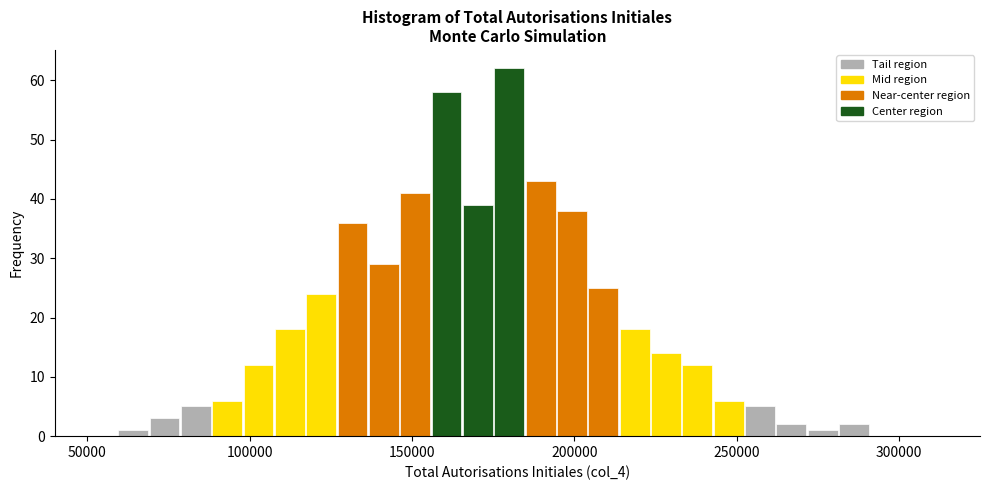

Around what value on the x-axis is the tallest bar? Give the approximate position of its centre, as read against the axis.

180000